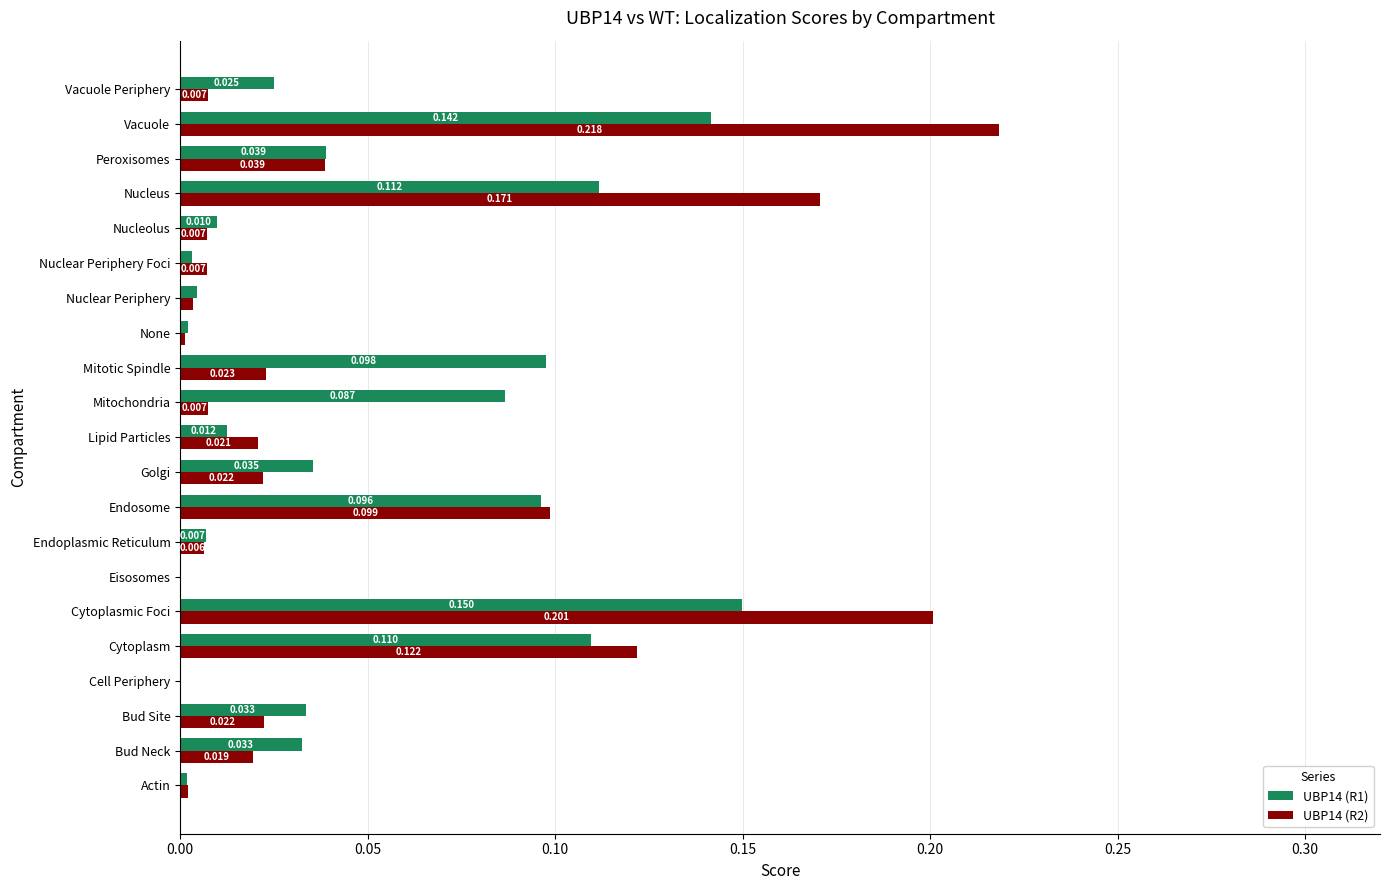

At which label does UBP14 (R1) reach its peak?

Cytoplasmic Foci